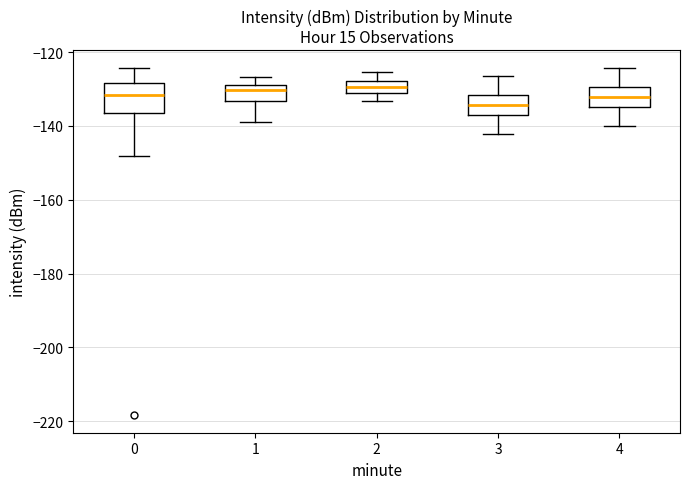

Reading left to right, transcribe this box plot: for each box, give where its median line is, the range the box spans, and where its two whiskers end, as read against the y-axis. The values are not printed on the chart, so give them approximately, as read against the axis.

0: median -132, box -136 to -128, whiskers -148 to -124
1: median -130, box -134 to -128, whiskers -138 to -126
2: median -130, box -132 to -128, whiskers -134 to -126
3: median -134, box -138 to -132, whiskers -142 to -126
4: median -132, box -136 to -130, whiskers -140 to -124